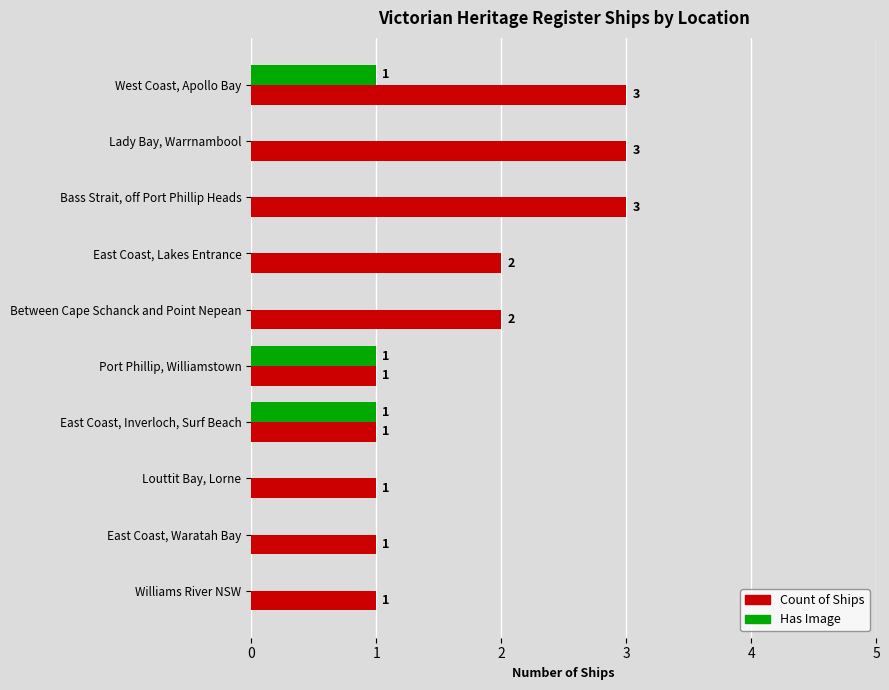

Which series changed the most between Lady Bay, Warrnambool and Between Cape Schanck and Point Nepean?

Count of Ships